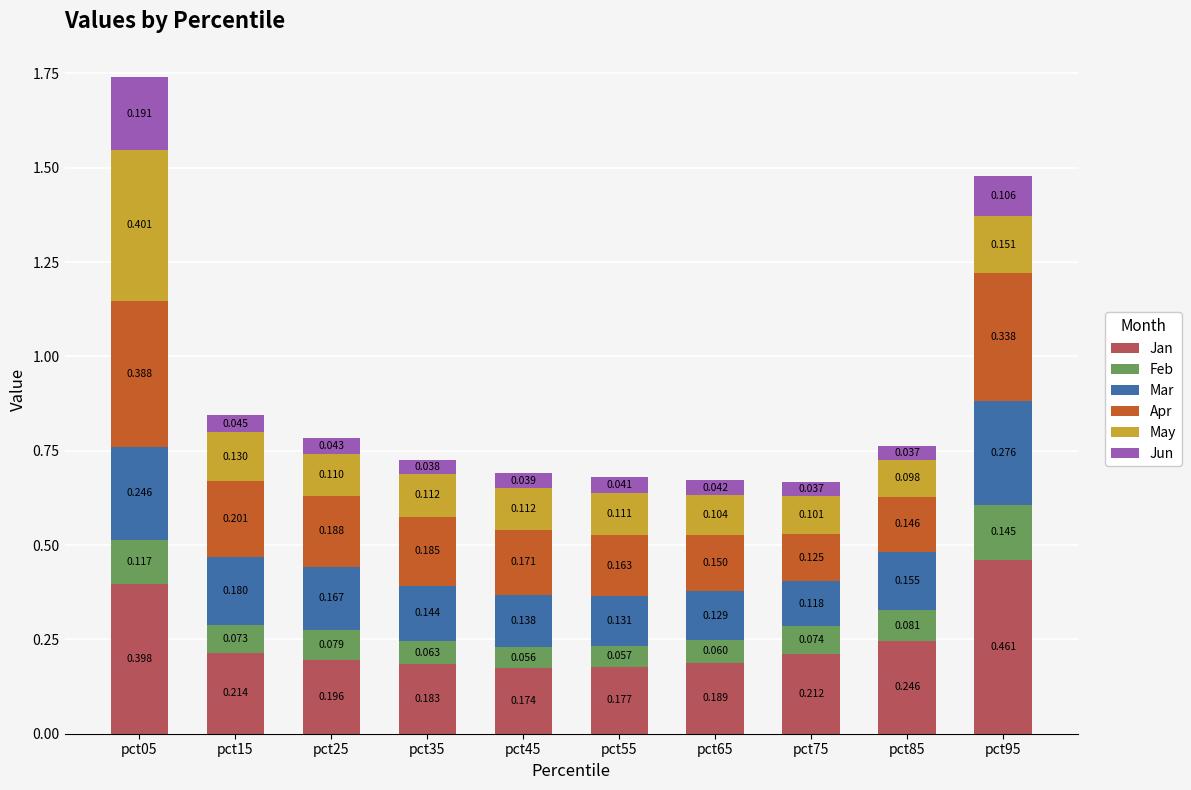

What is the difference between the maximum and minimum values in the Feb series?

0.1